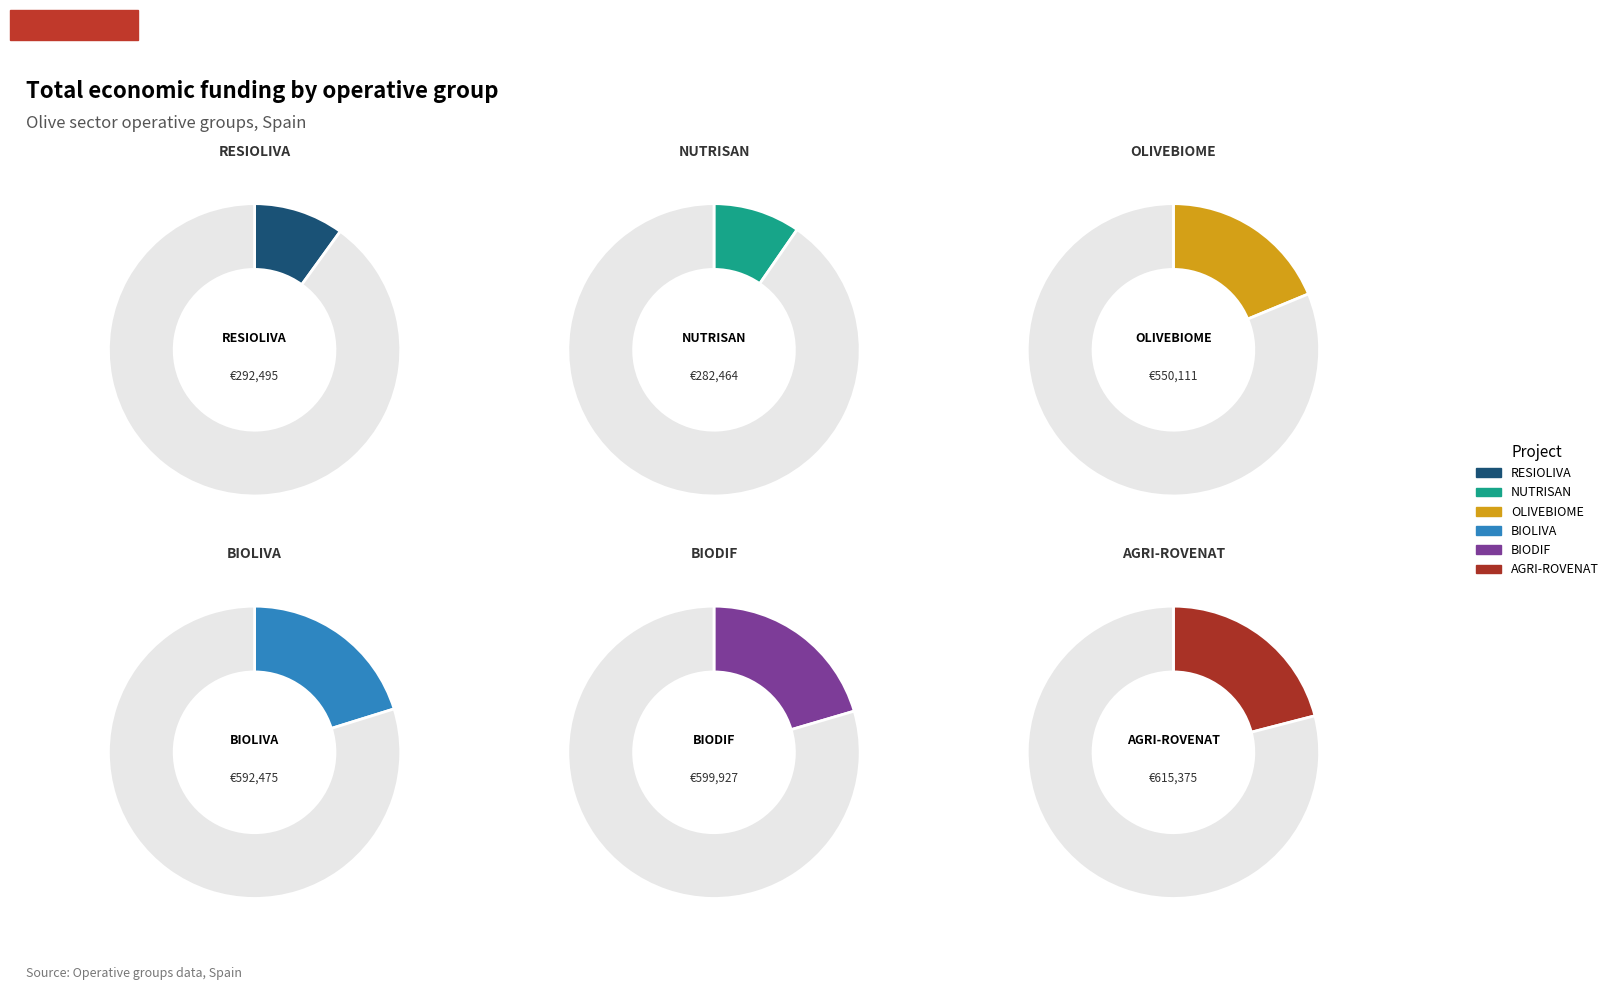

Count the number of slices in the pie.

6